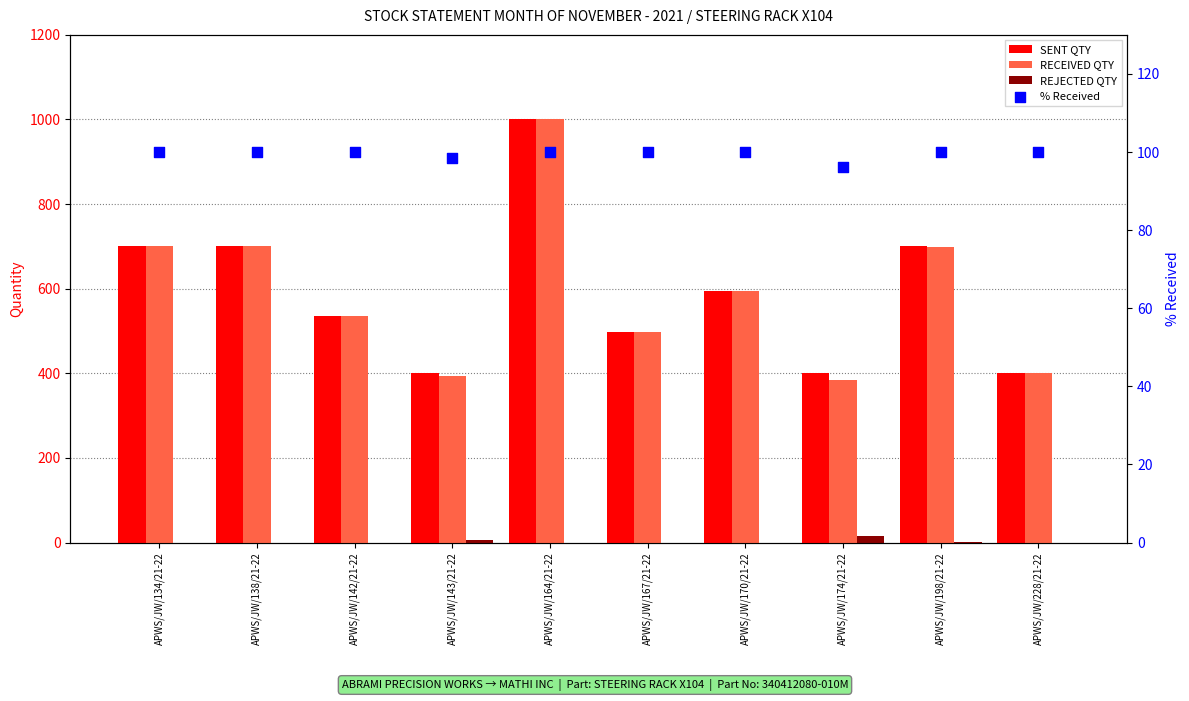

Which series reaches the maximum Y coordinate?

SENT QTY